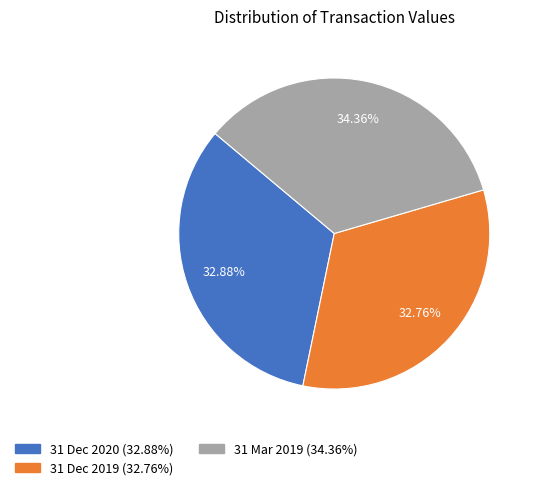

To the nearest percent, what is the difference between the 31 Mar 2019 and 31 Dec 2019 slice percentages?

2%